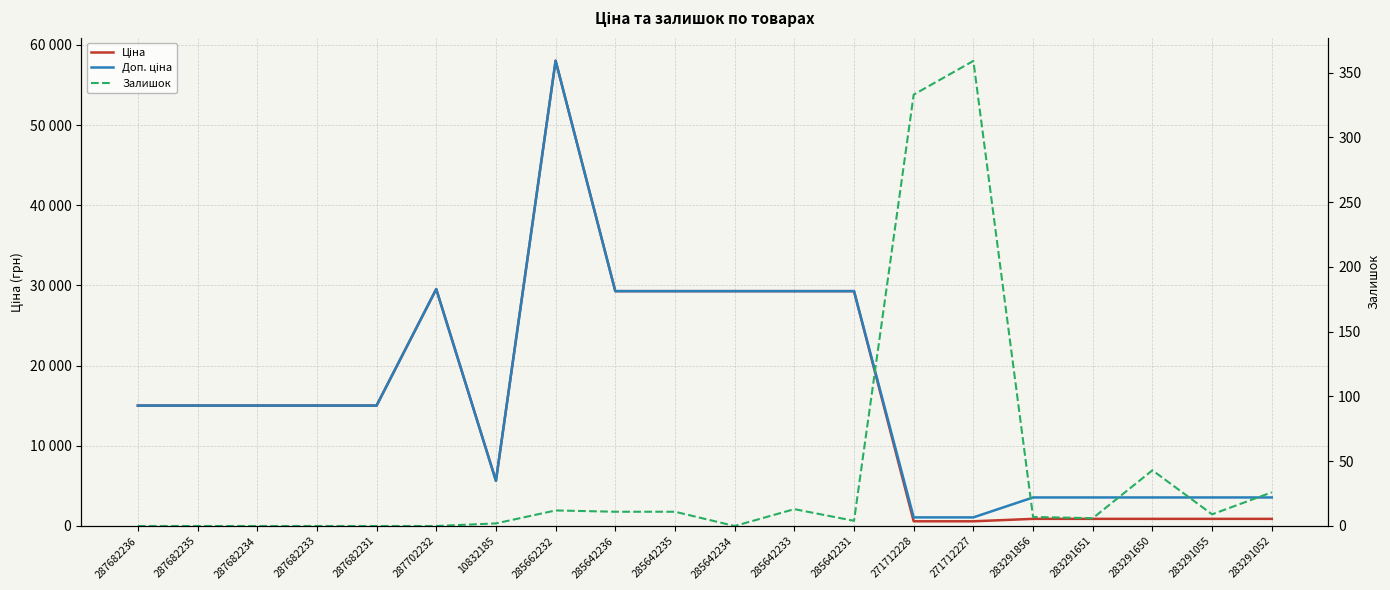

What is the total value across all series at 285642235?

58600.8